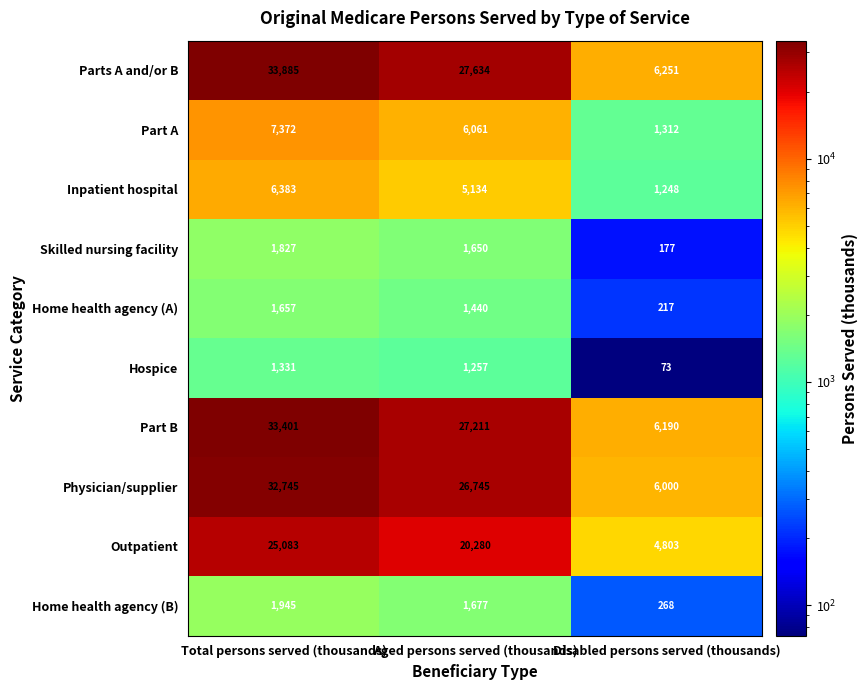

True or false: Physician/supplier has a value of 6000 at Disabled persons served (thousands).

True